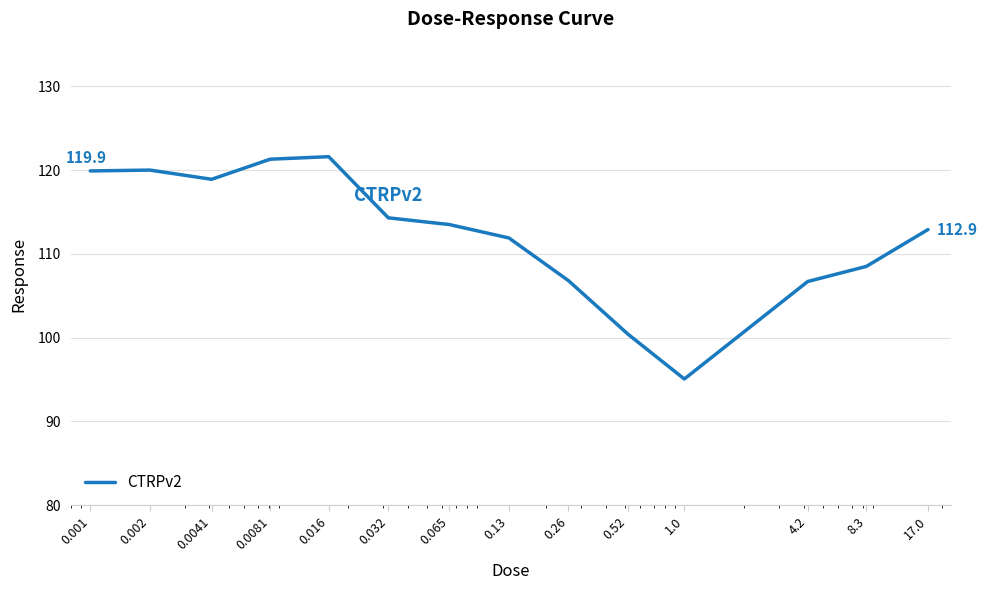

What is the difference between the maximum and minimum values?

26.5